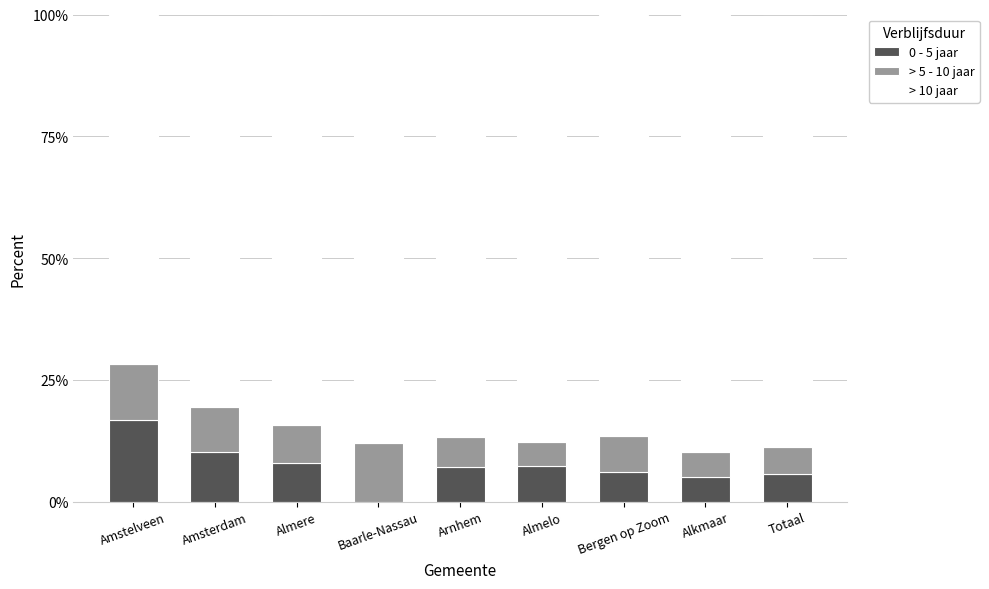

What is the total value across all series at Alkmaar?

99.9